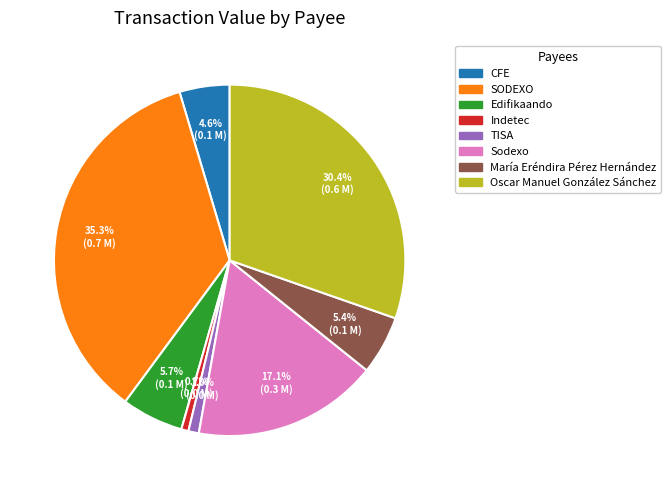

Is the sum of TISA and SODEXO greater than half?

No